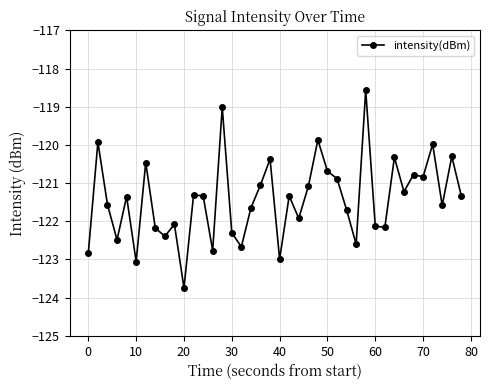

Count the number of values greater than -121.

13